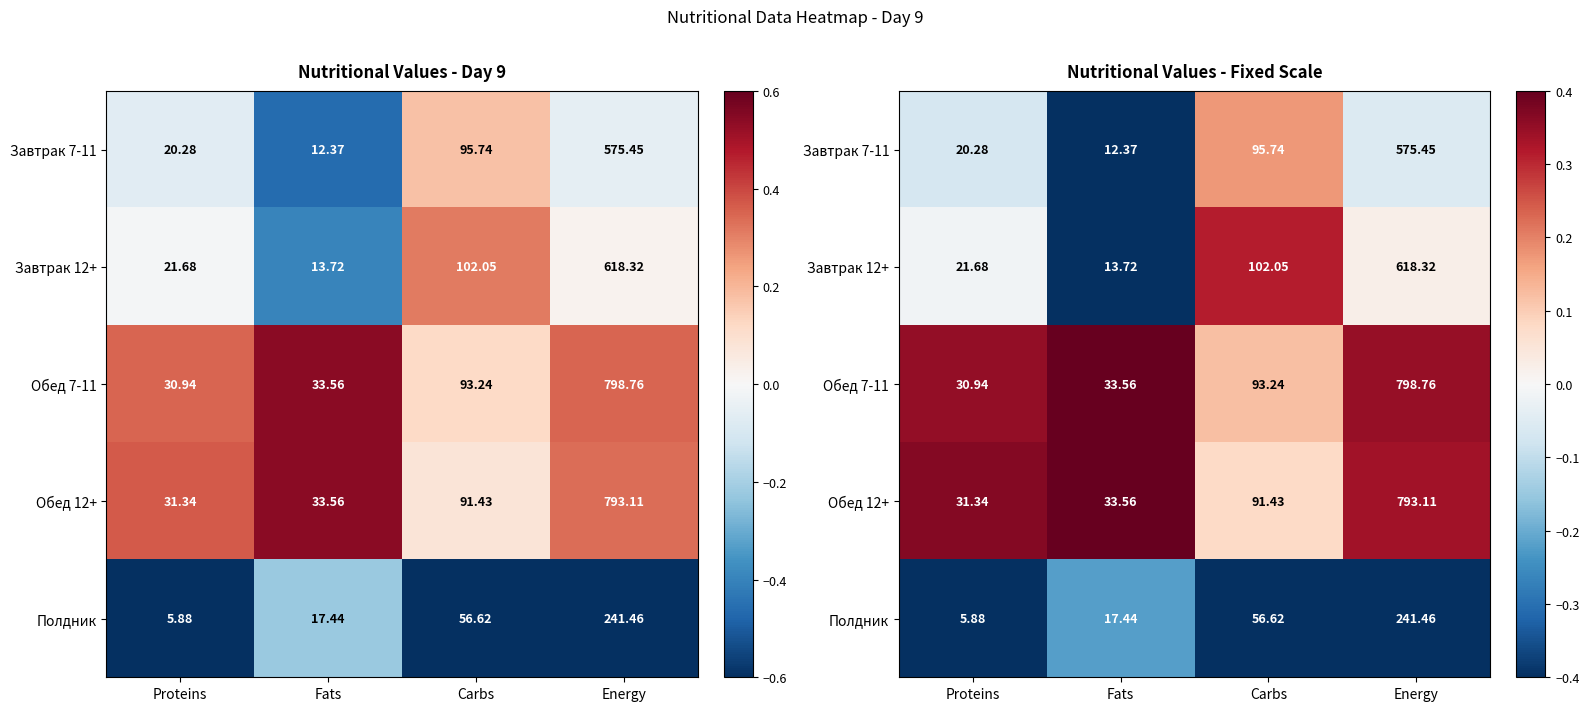

Rank the categories by Завтрак 7-11 value from highest to lowest.

Carbs, Energy, Proteins, Fats